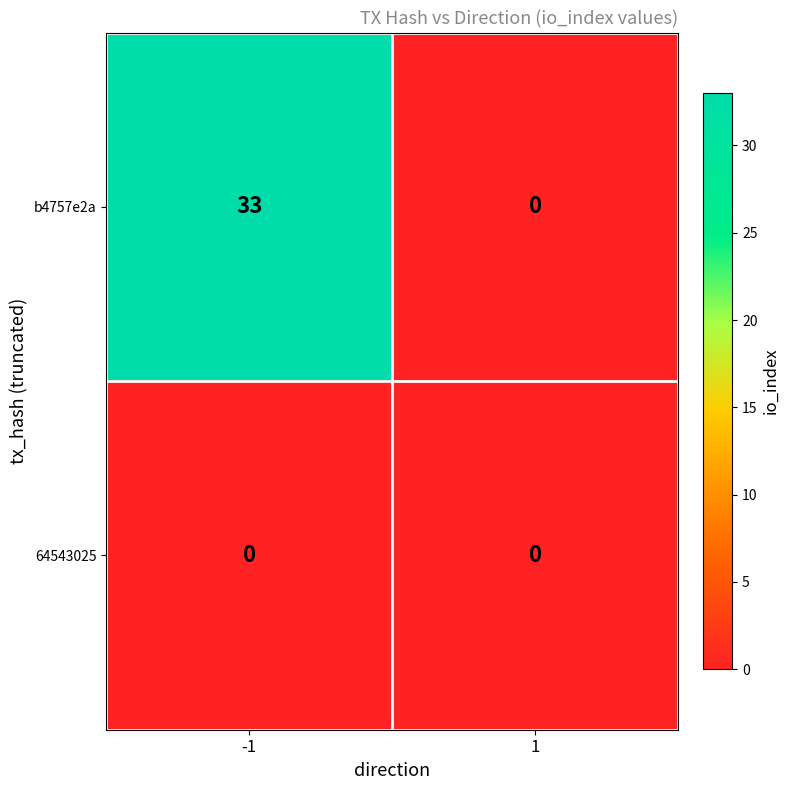

Read the b4757e2a value at -1, to the nearest 10.

30